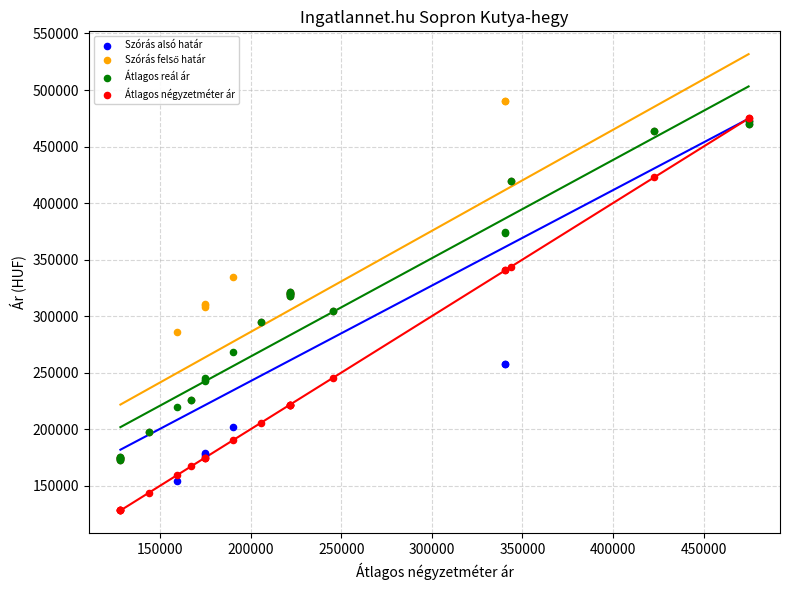

Which series contains the lowest Y value?

Átlagos négyzetméter ár